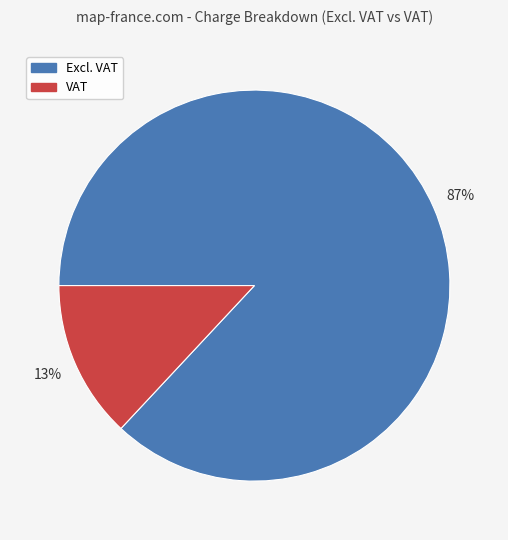

The Excl. VAT slice represents 73% of the pie. True or false?

False